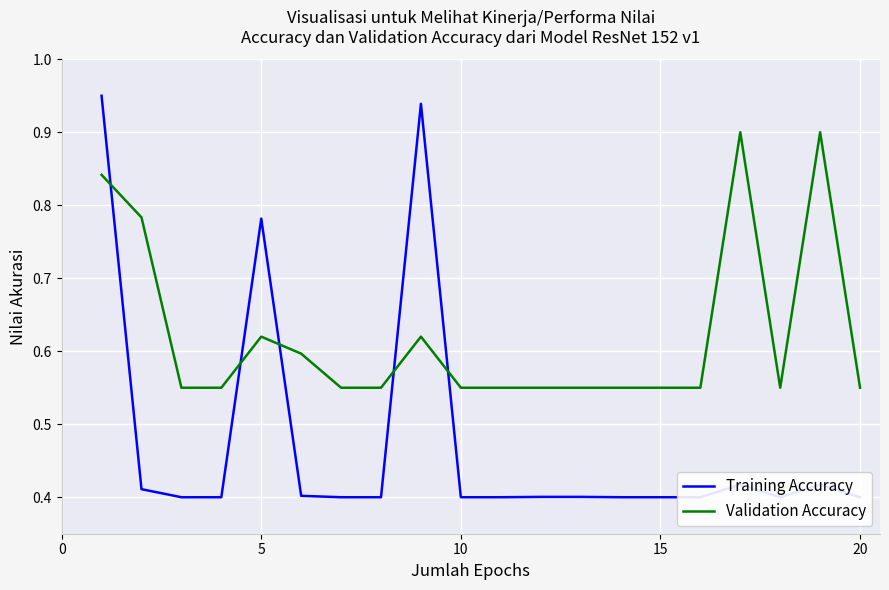

How many times do Training Accuracy and Validation Accuracy cross each other?

5